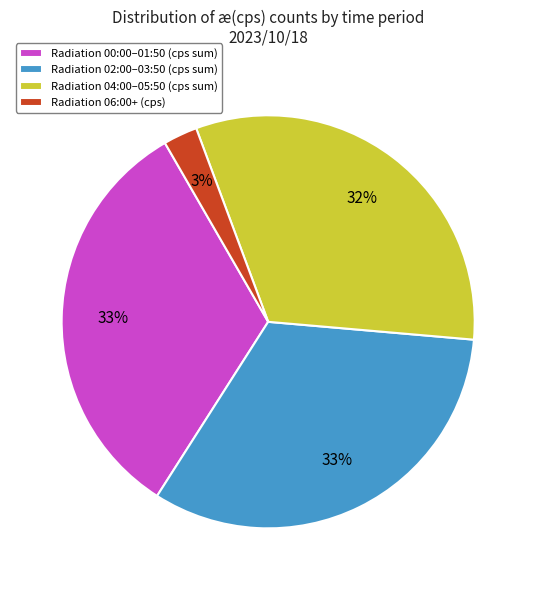

Is there any slice that represents more than half of the pie?

No